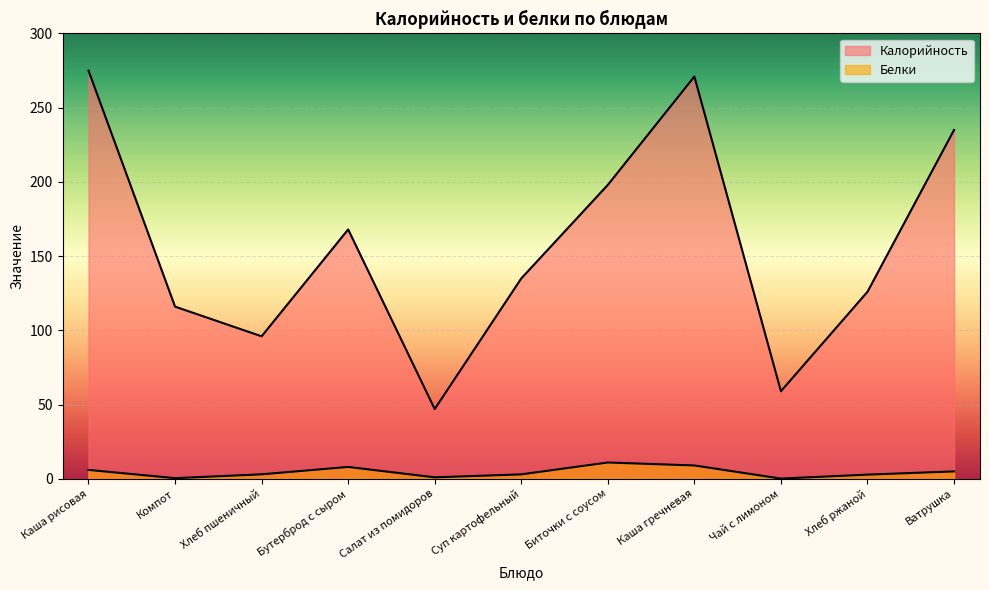

Reading left to right, extract all data points from this chart.

Калорийность: Каша рисовая=275.0	Компот=116.0	Хлеб пшеничный=96.0	Бутерброд с сыром=168.0	Салат из помидоров=47.0	Суп картофельный=135.0	Биточки с соусом=198.0	Каша гречневая=271.0	Чай с лимоном=59.0	Хлеб ржаной=126.0	Ватрушка=235.0
Белки: Каша рисовая=6.0	Компот=0.4	Хлеб пшеничный=3.0	Бутерброд с сыром=8.0	Салат из помидоров=1.0	Суп картофельный=3.0	Биточки с соусом=11.0	Каша гречневая=9.0	Чай с лимоном=0.2	Хлеб ржаной=2.8	Ватрушка=5.0